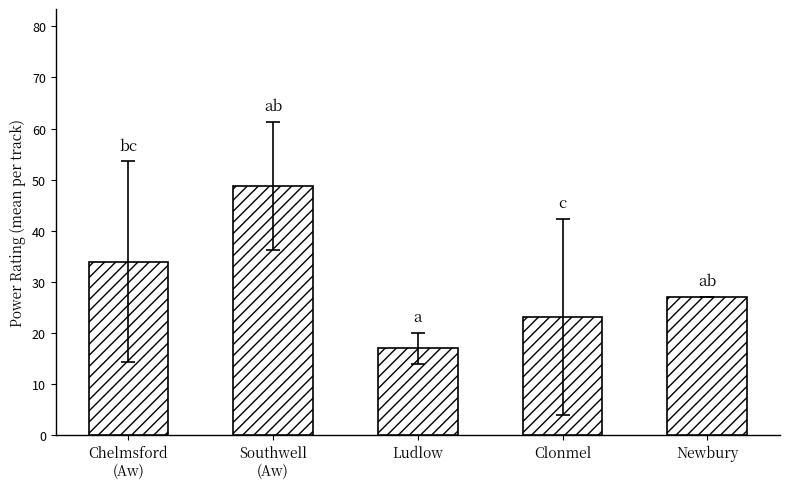

What is the average value?

30.0